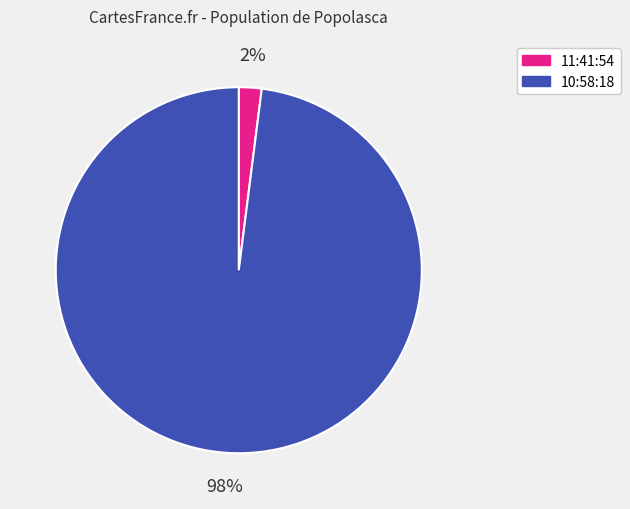

Between 11:41:54 and 10:58:18, which is larger?

10:58:18